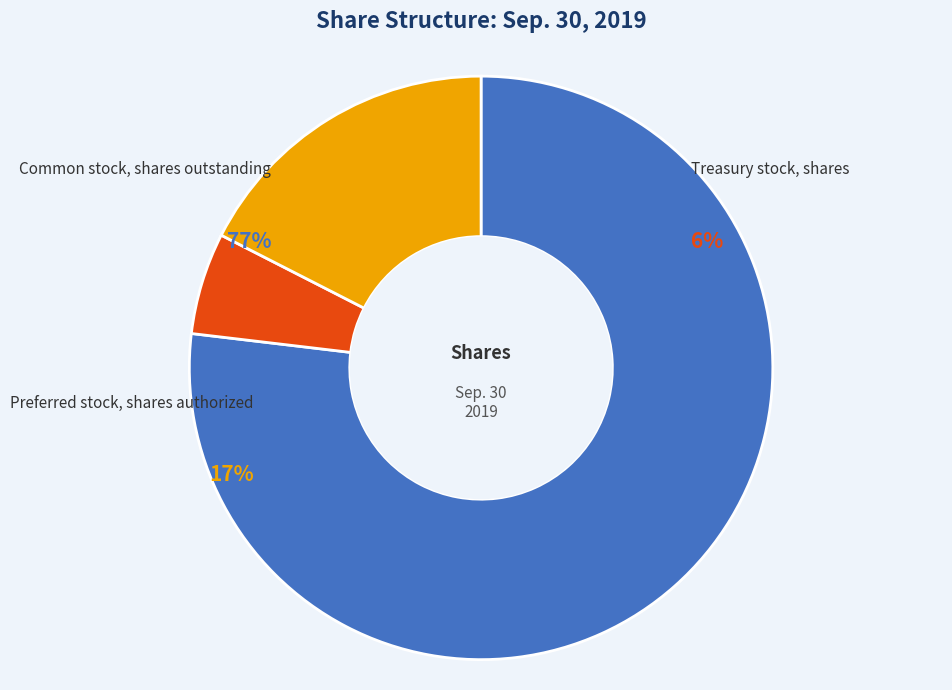

What is the ratio of the value at Treasury stock, shares to the value at Preferred stock, shares authorized?

0.3